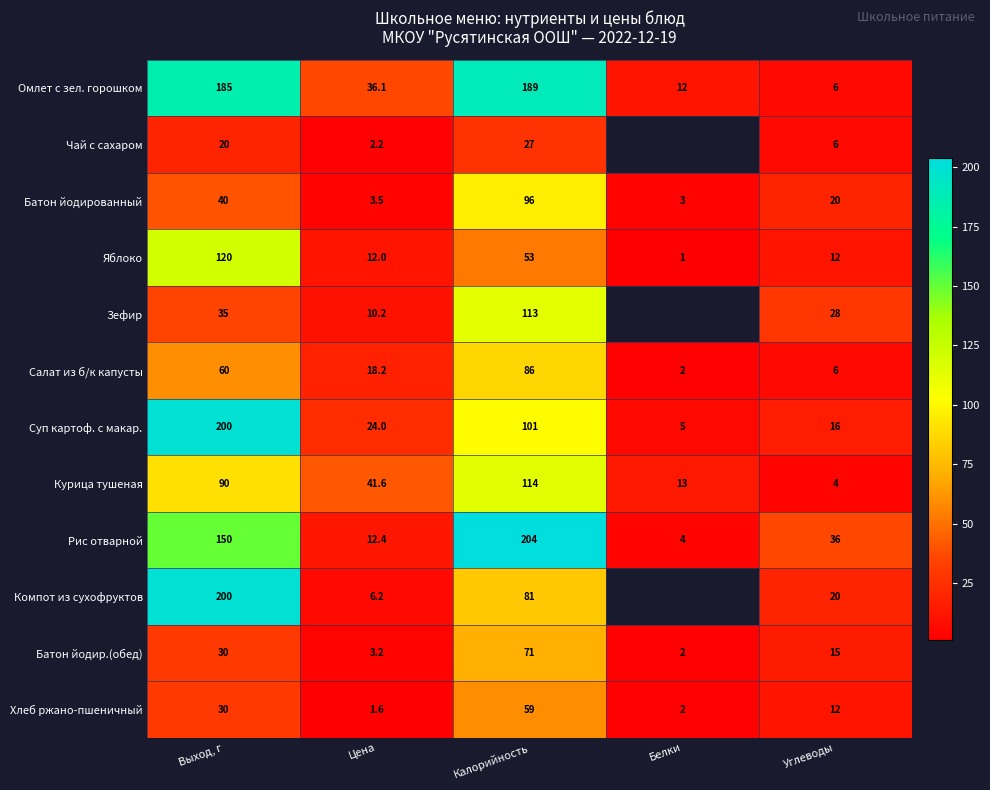

What is the spread (max minus min) of values at Калорийность?

177.0